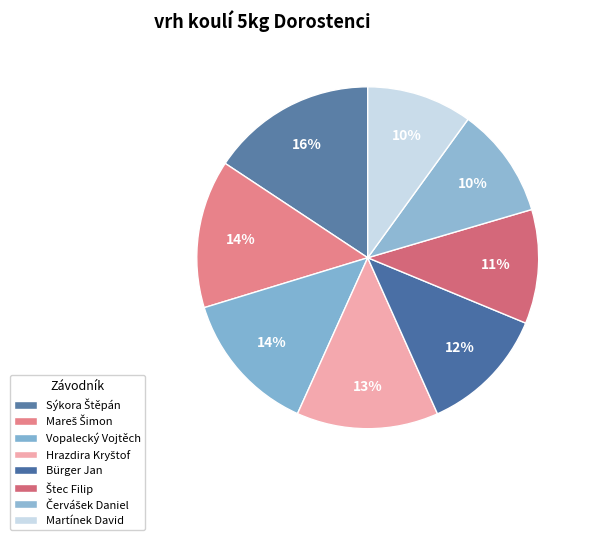

What percentage is NOT represented by Sýkora Štěpán?

84.3%